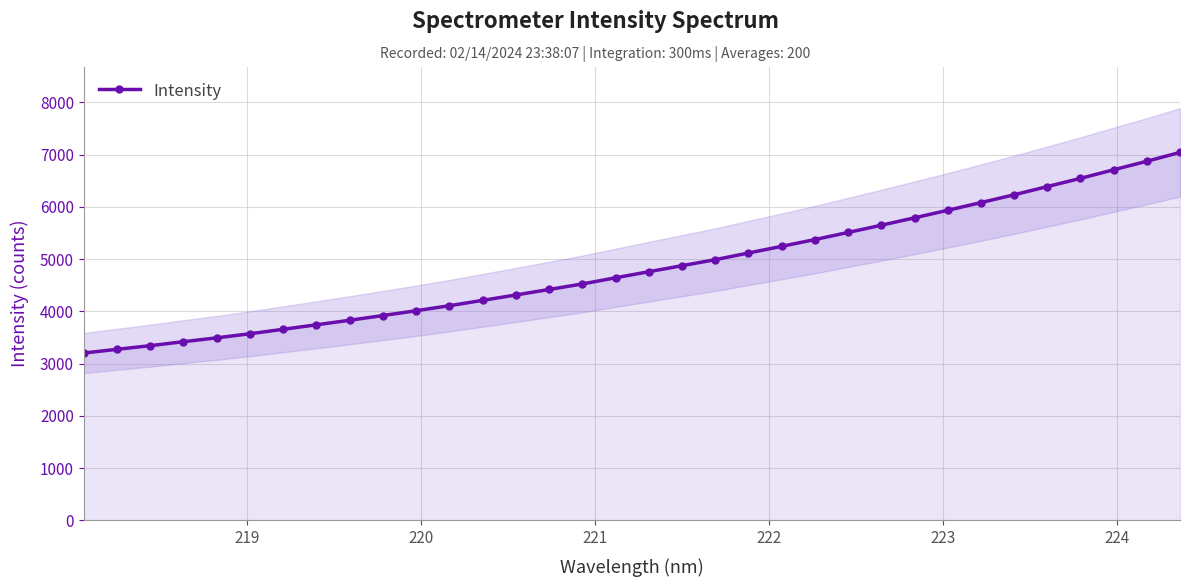

What is the value of the Intensity point at the 7th from the left?

3659.5